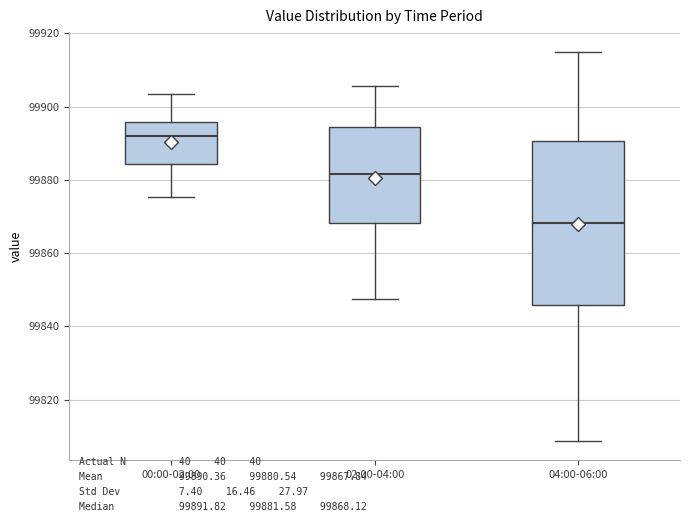

Where does the upper whisker of the box for 04:00-06:00 end on the y-axis? The values are not printed on the chart, so give them approximately, as read against the axis.

99916